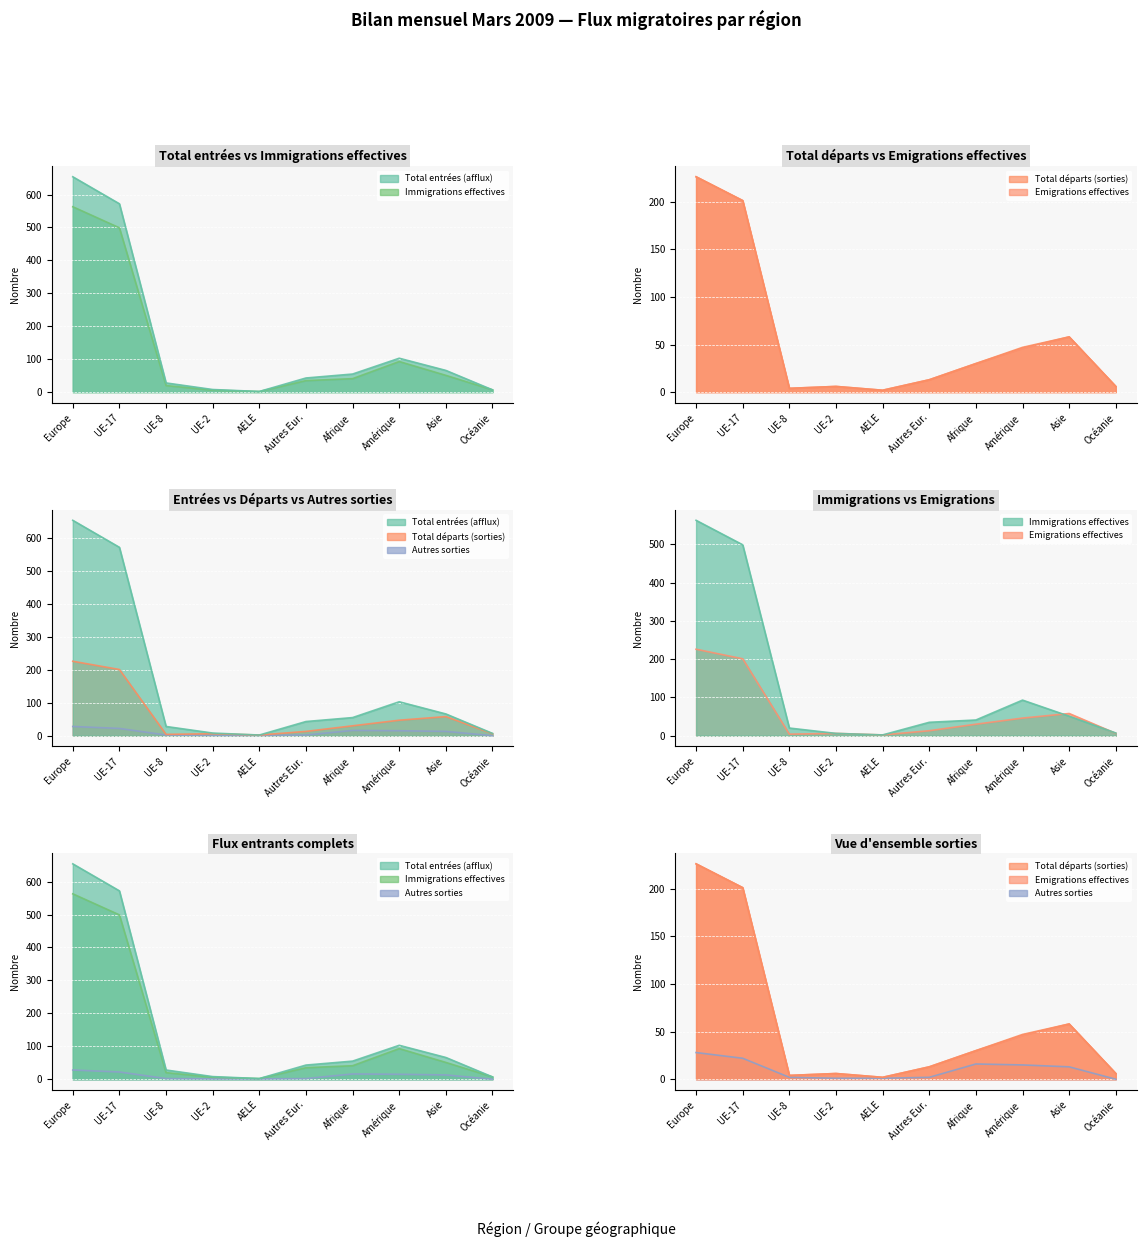

The value of Autres sorties at Amérique is 15. True or false?

True